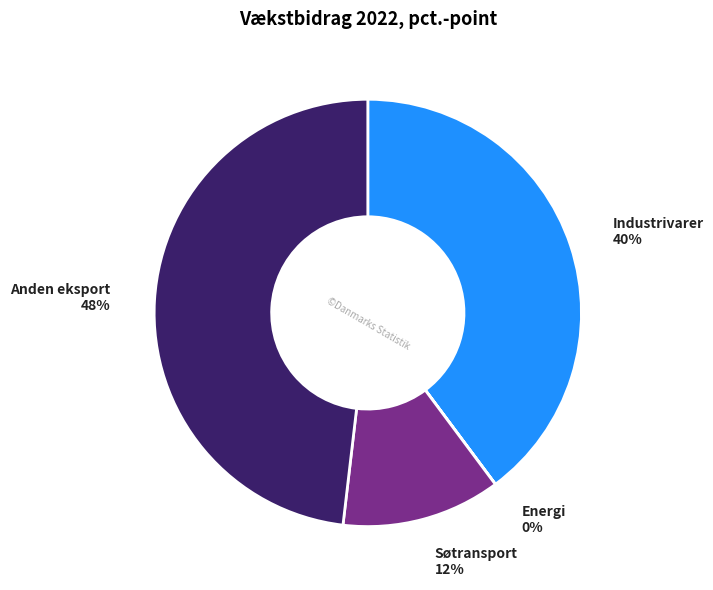

To the nearest percent, what is the average slice percentage?

25%